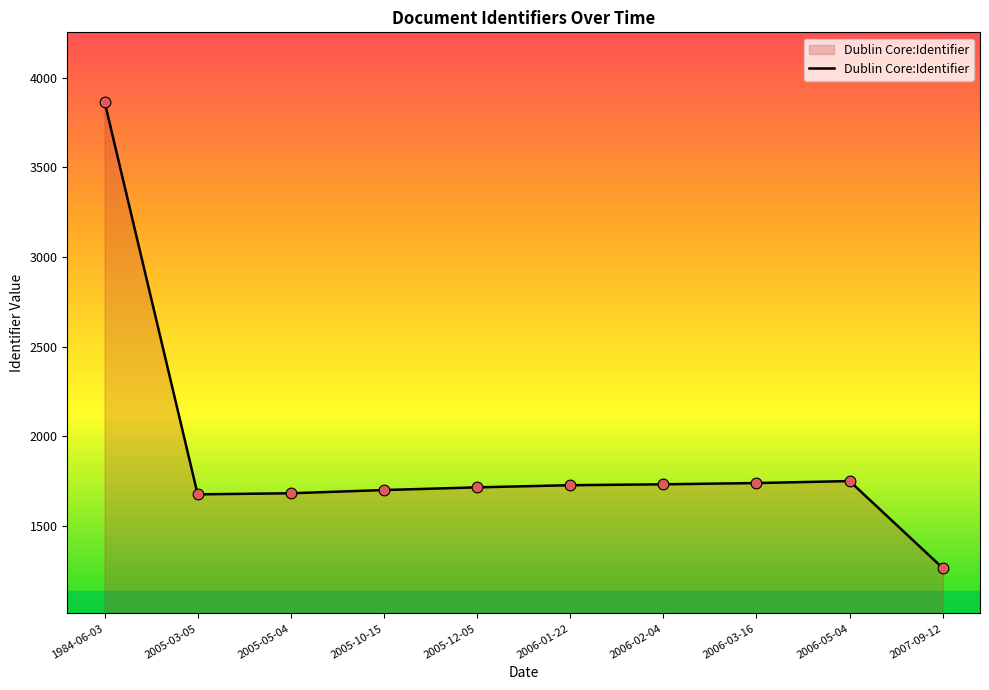

Between 1984-06-03 and 2007-09-12, which is larger?

1984-06-03